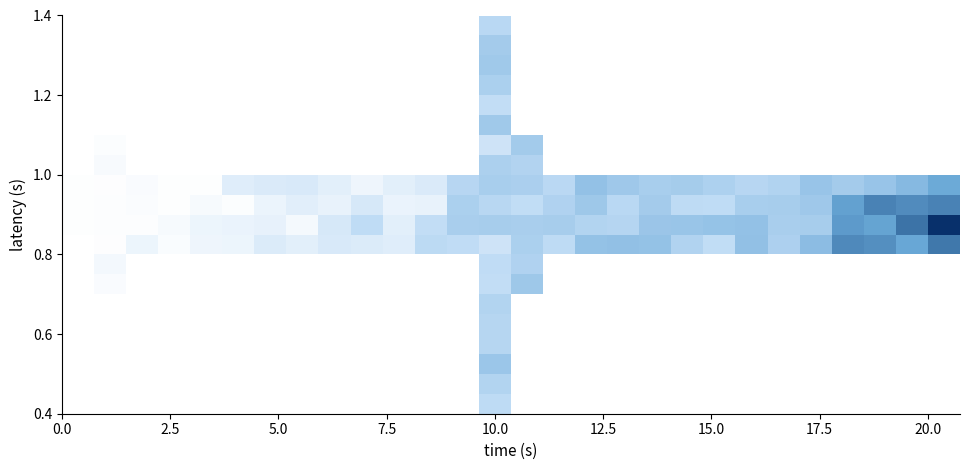

What is the minimum value shown in the chart?

754.9